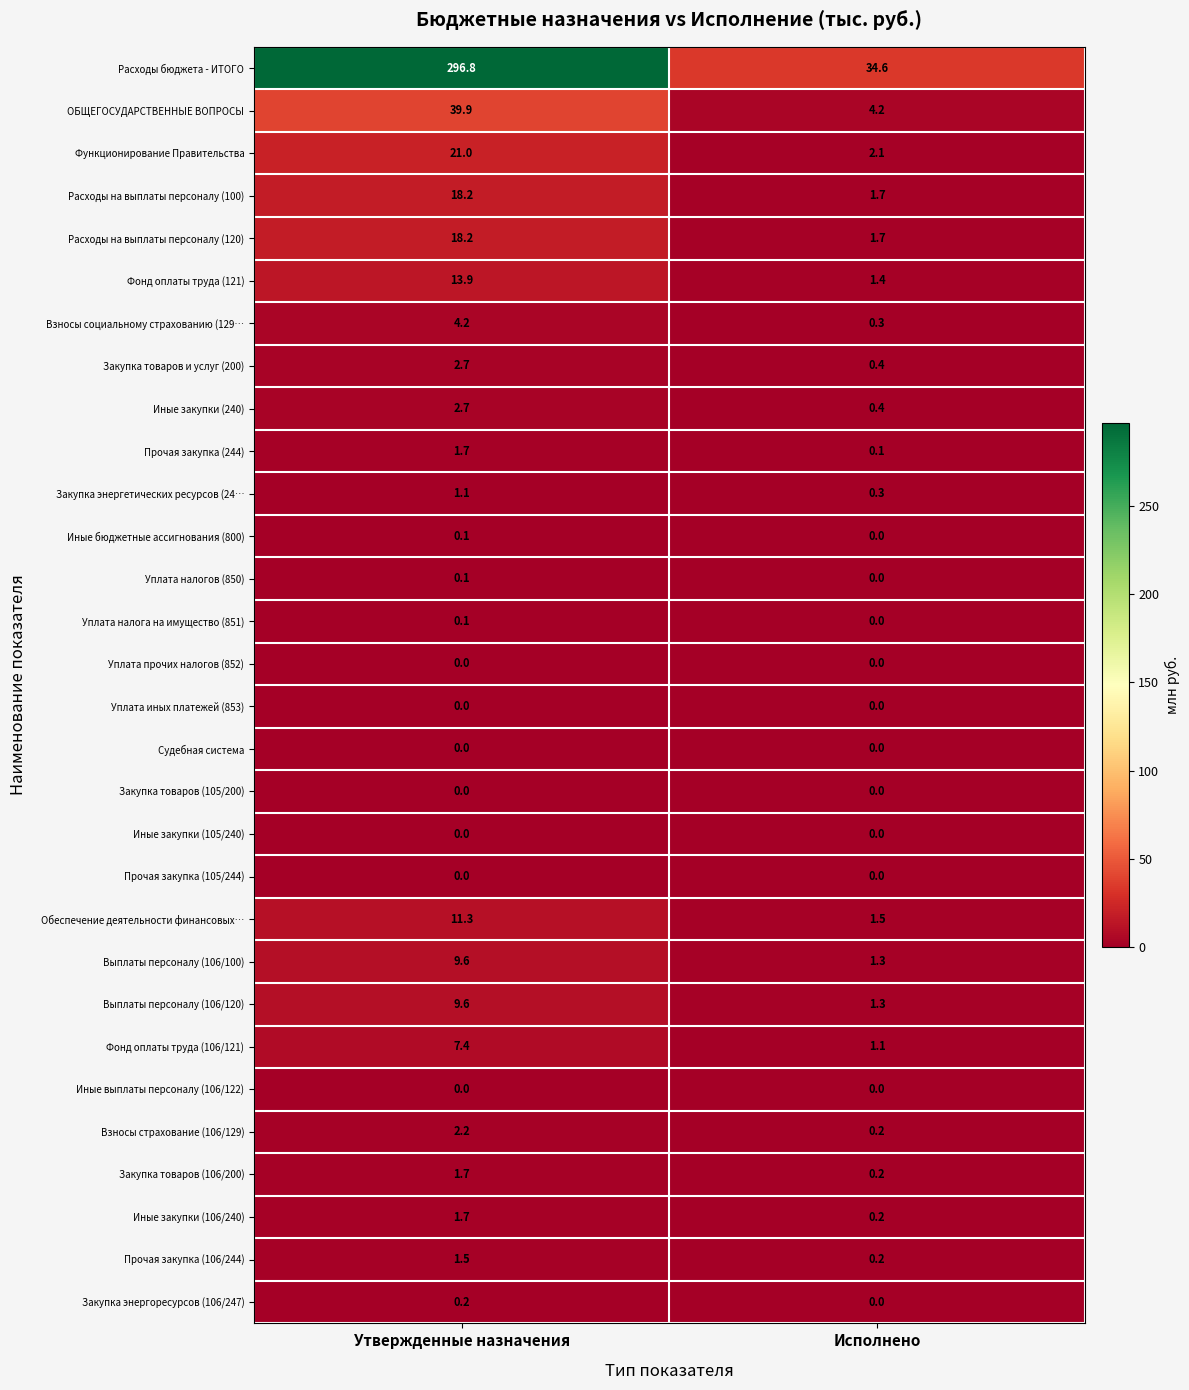

True or false: Фонд оплаты труда (121) has a value of 2.3 at Исполнено.

False